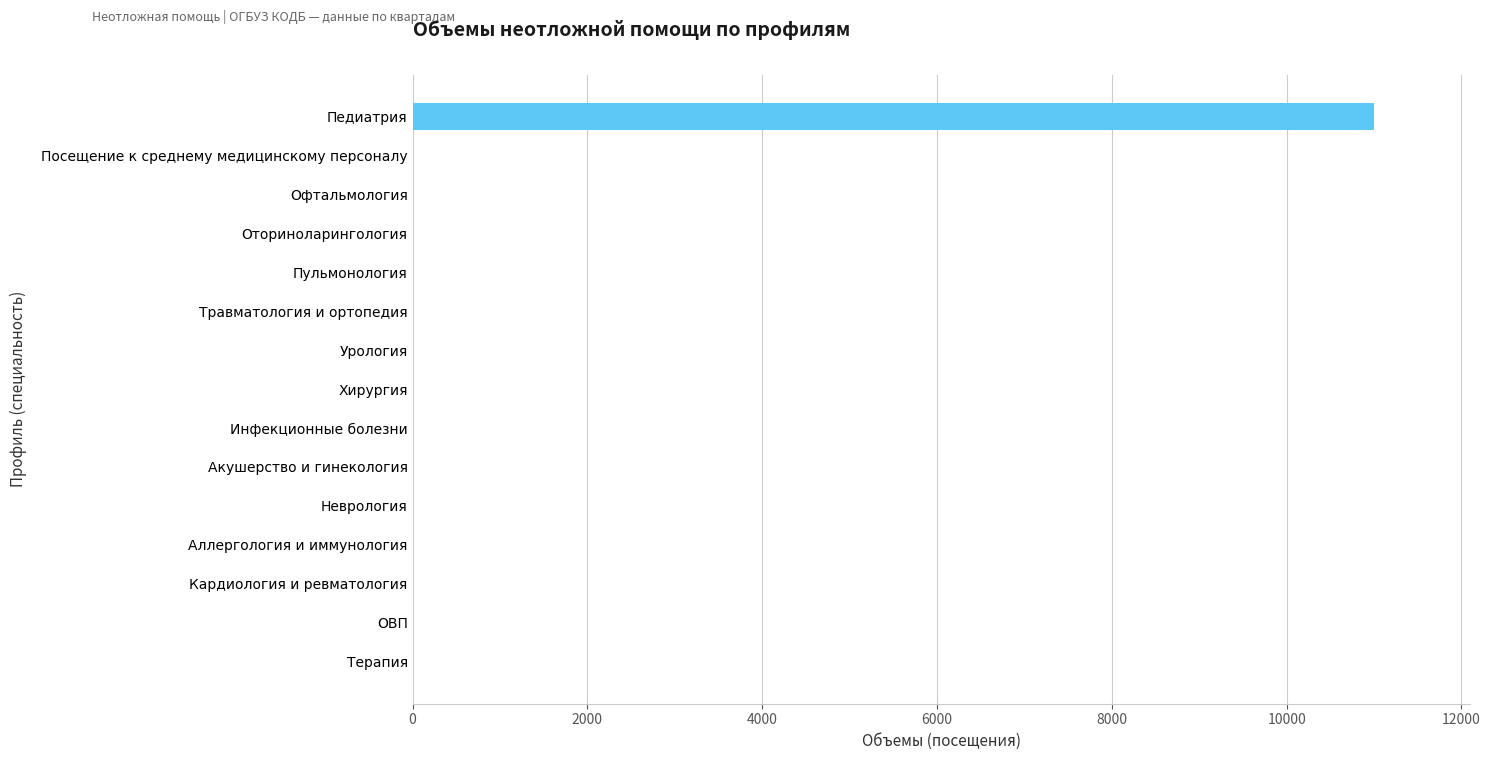

True or false: the data shows 0 at Травматология и ортопедия.

True